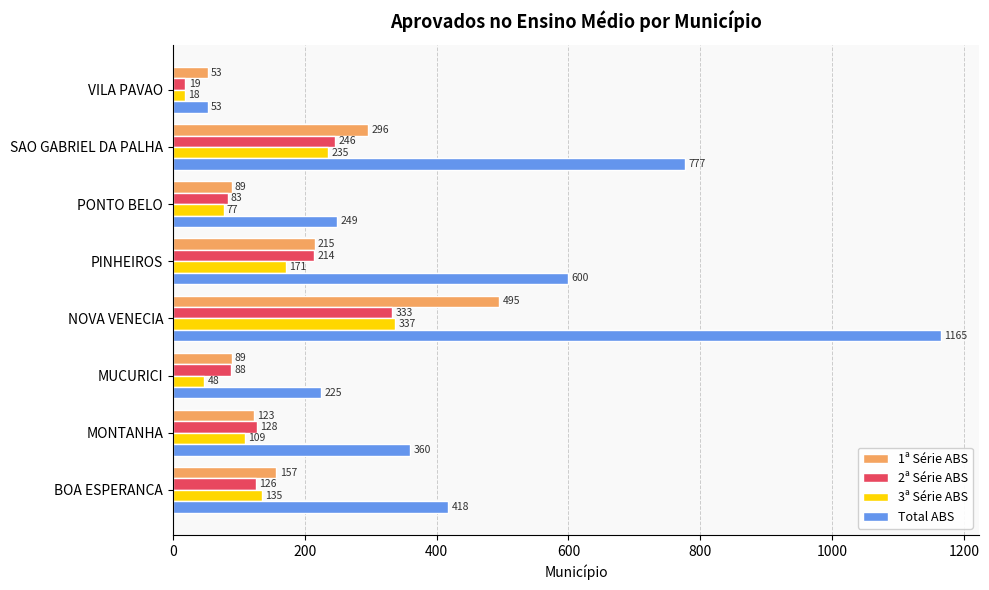

List the labels in order of 3ª Série ABS value, largest first.

NOVA VENECIA, SAO GABRIEL DA PALHA, PINHEIROS, BOA ESPERANCA, MONTANHA, PONTO BELO, MUCURICI, VILA PAVAO